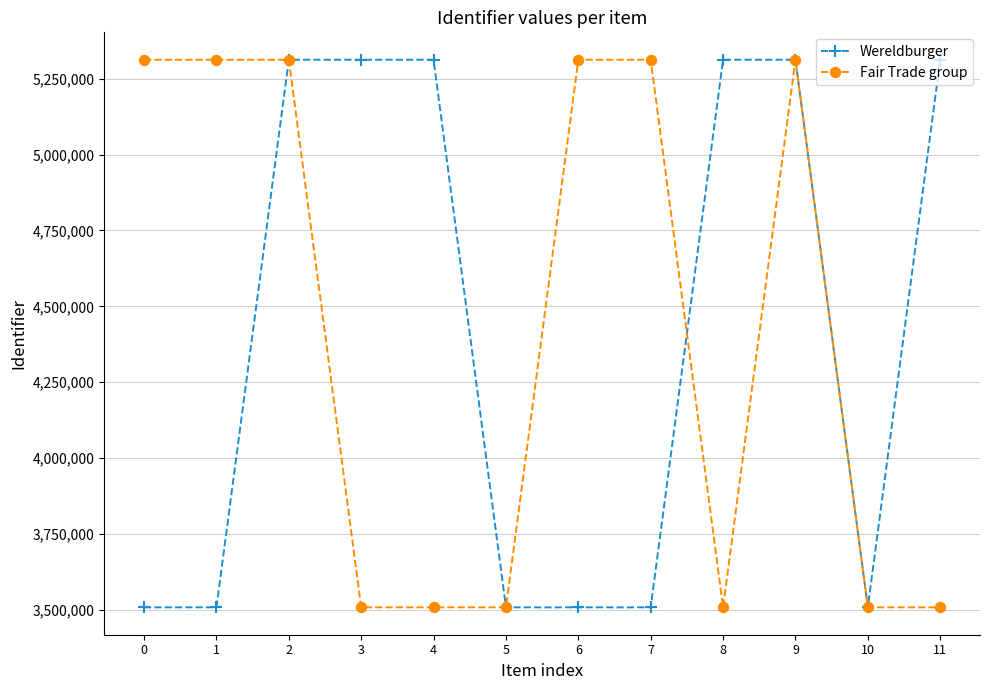

True or false: Fair Trade group and Wereldburger intersect in this chart.

True